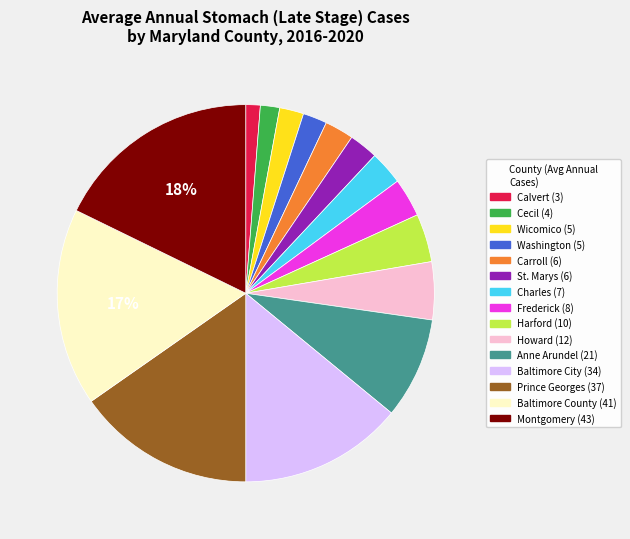

What is the ratio of the value at Wicomico to the value at Baltimore County?

0.1